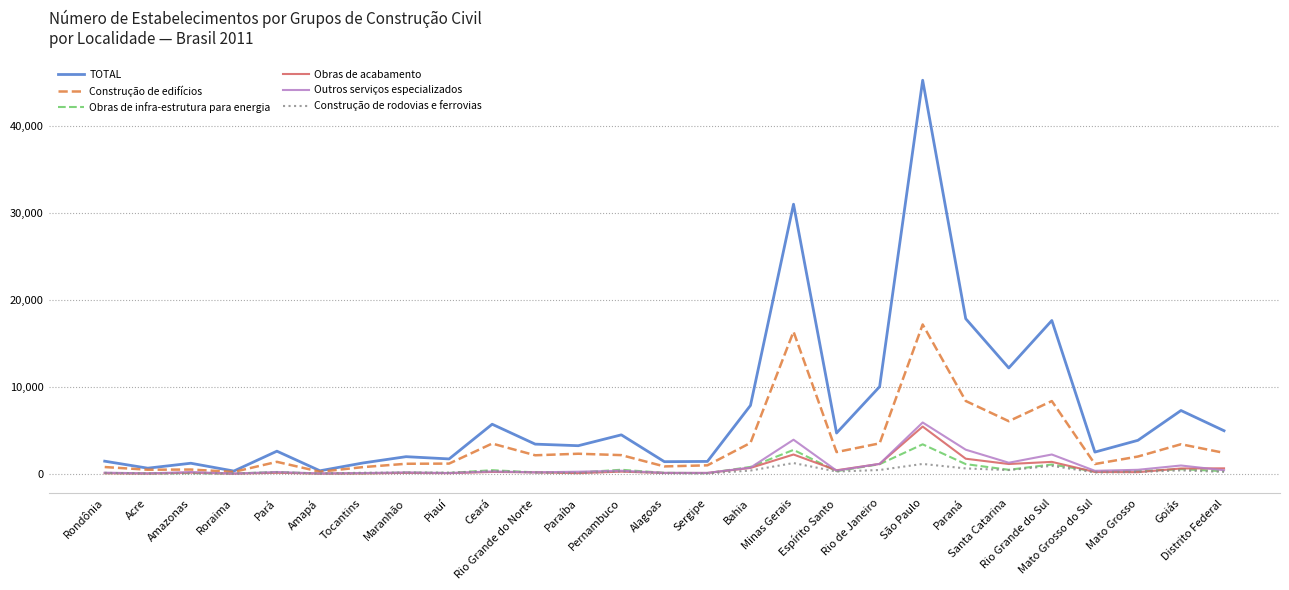

Which series has the largest total across all categories?

TOTAL